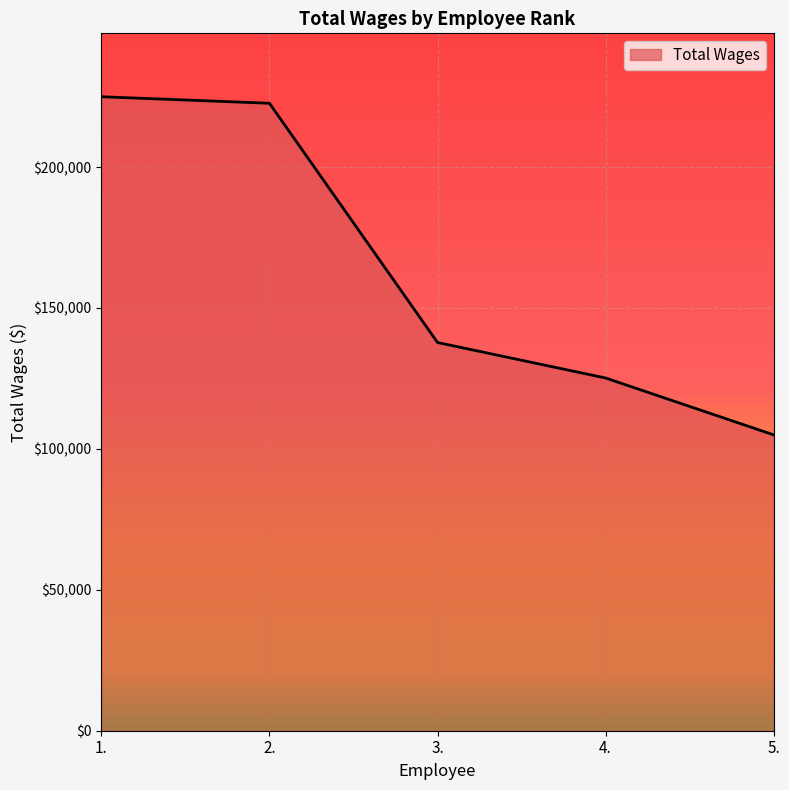

What is the minimum value shown in the chart?

104978